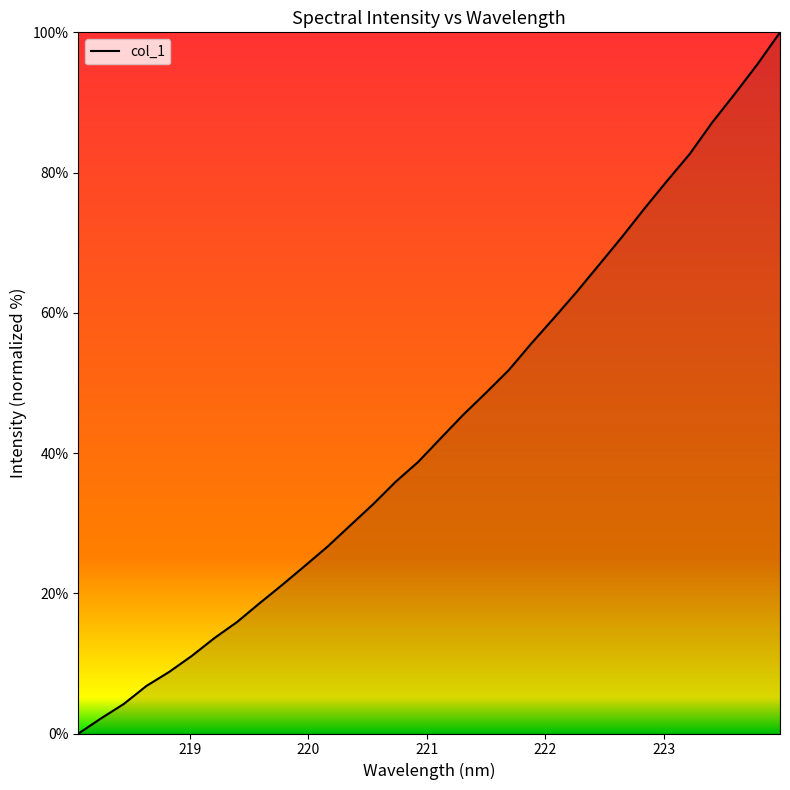

What is the greatest value displayed?

100.0